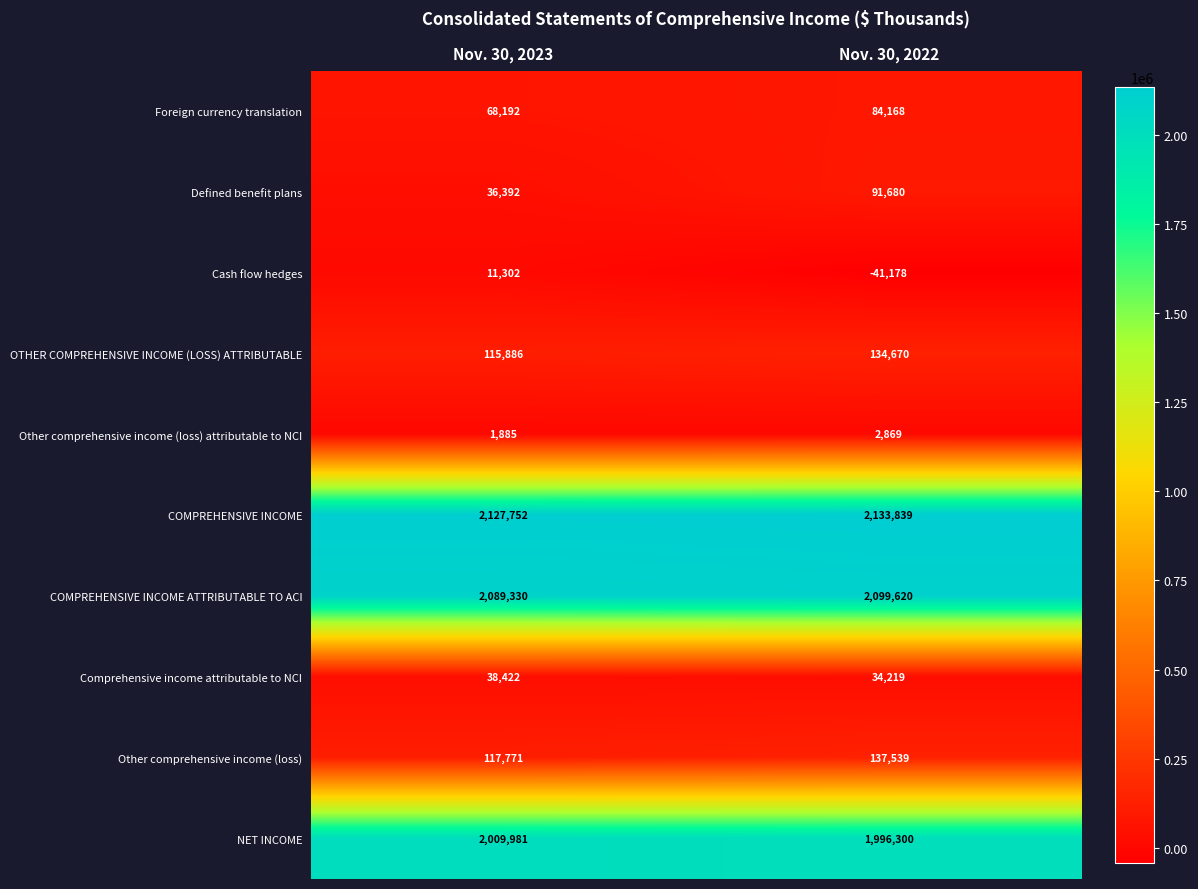

What is the sum of all Other comprehensive income (loss) values?

255310